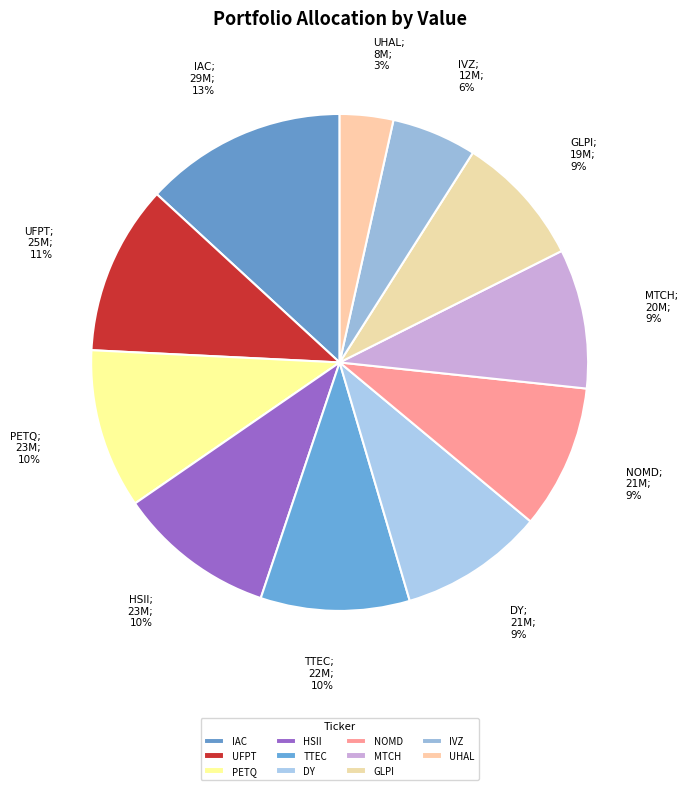

Which category has the biggest portion of the pie?

IAC